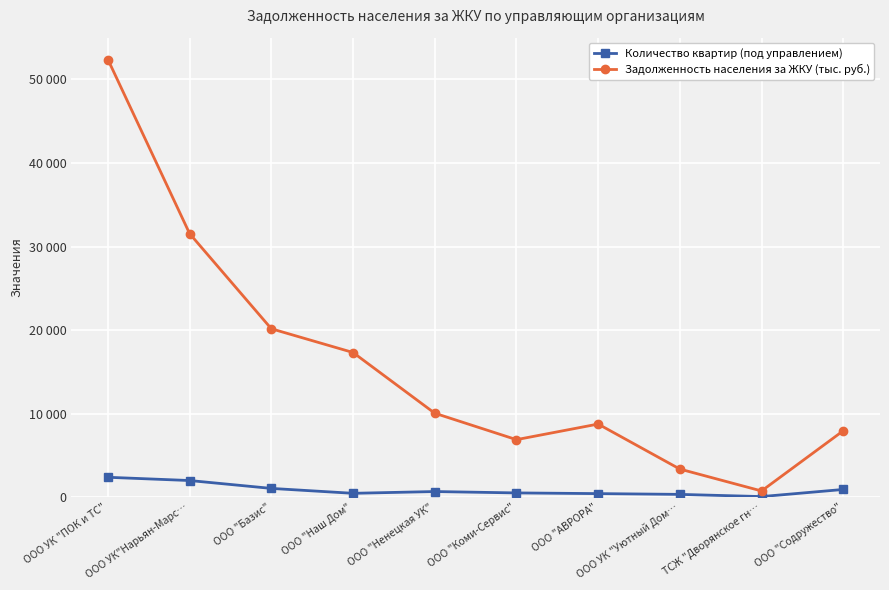

The Задолженность населения за ЖКУ (тыс. руб.) series shows 52388.1 at ООО УК "ПОК и ТС". True or false?

True